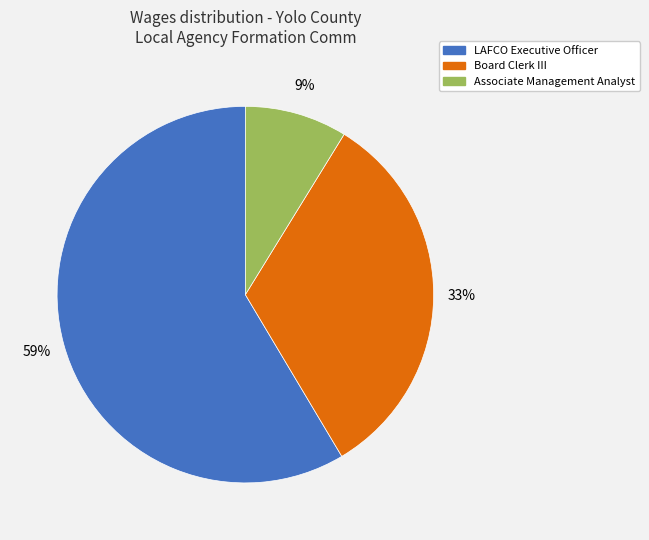

To the nearest percent, what is the difference between the LAFCO Executive Officer and Board Clerk III slice percentages?

26%